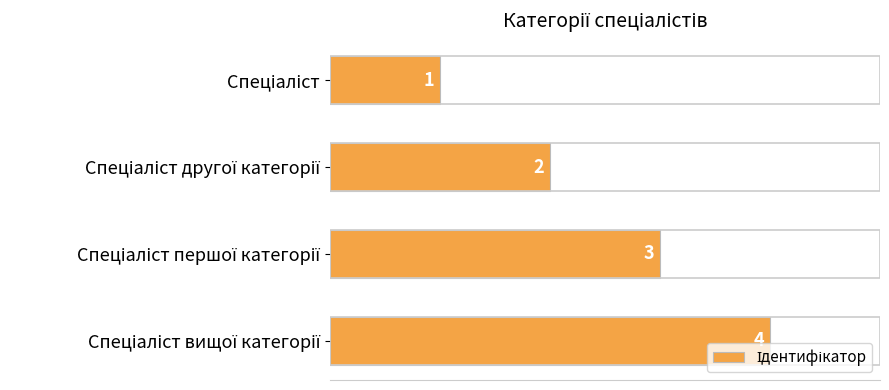

What is the value of the 4th bar from the top?

4